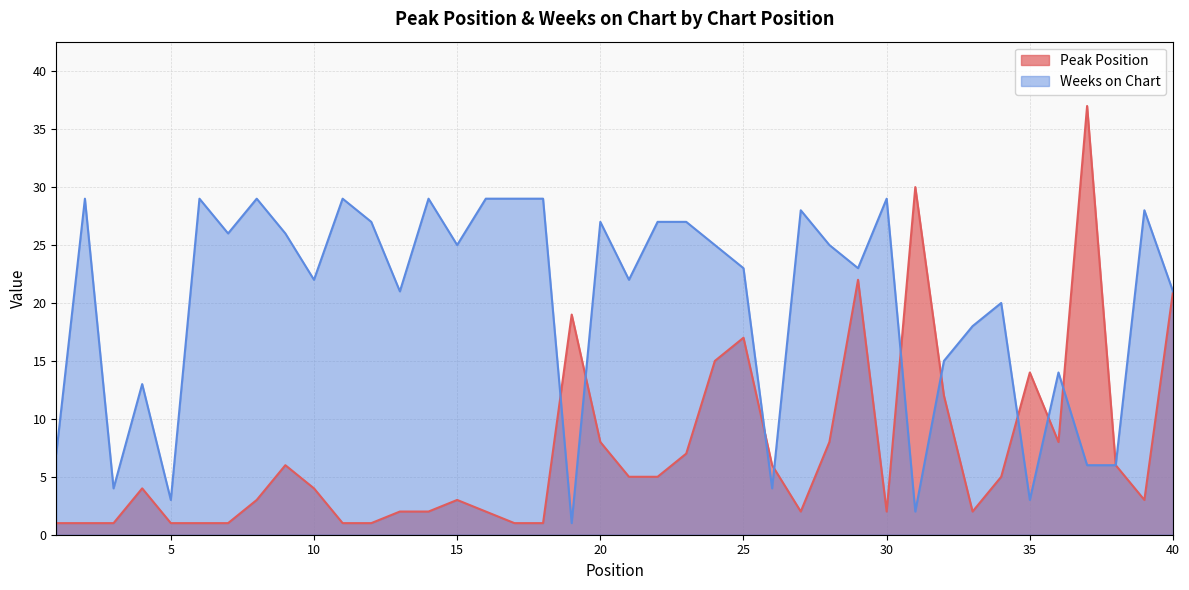

Where does the Weeks on Chart series first go above 25?

2